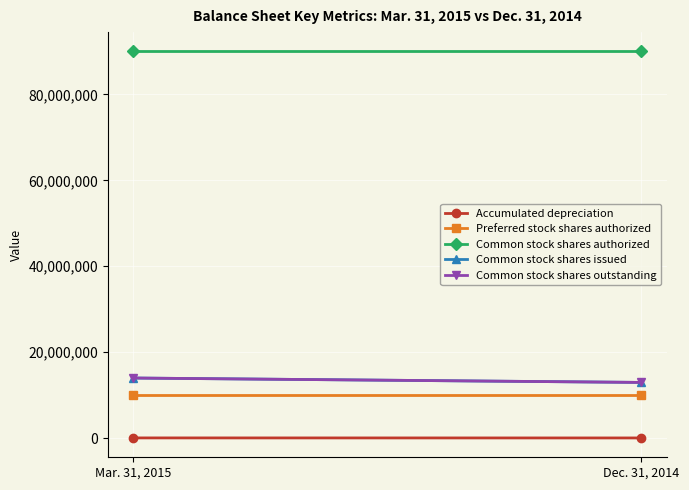

Rank the categories by Preferred stock shares authorized value from lowest to highest.

Mar. 31, 2015, Dec. 31, 2014